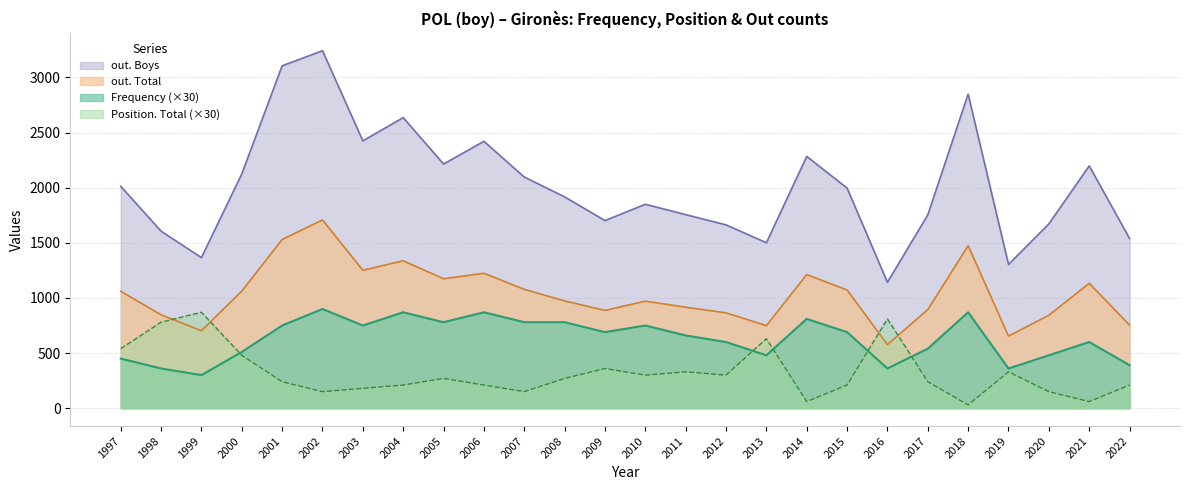

Reading left to right, extract all data points from this chart.

Frequency: 1997=450	1998=360	1999=300	2000=510	2001=750	2002=900	2003=750	2004=870	2005=780	2006=870	2007=780	2008=780	2009=690	2010=750	2011=660	2012=600	2013=480	2014=810	2015=690	2016=360	2017=540	2018=870	2019=360	2020=480	2021=600	2022=390
Position. Total: 1997=540	1998=780	1999=870	2000=480	2001=240	2002=150	2003=180	2004=210	2005=270	2006=210	2007=150	2008=270	2009=360	2010=300	2011=330	2012=300	2013=630	2014=60	2015=210	2016=810	2017=240	2018=30	2019=330	2020=150	2021=60	2022=210
out. Total: 1997=1061	1998=847	1999=703	2000=1062	2001=1530	2002=1708	2003=1251	2004=1337	2005=1174	2006=1224	2007=1078	2008=973	2009=887	2010=971	2011=916	2012=865	2013=749	2014=1212	2015=1072	2016=577	2017=894	2018=1474	2019=654	2020=843	2021=1133	2022=754
out. Boys: 1997=2013	1998=1606	1999=1366	2000=2125	2001=3106	2002=3243	2003=2425	2004=2636	2005=2215	2006=2421	2007=2097	2008=1917	2009=1702	2010=1850	2011=1756	2012=1663	2013=1501	2014=2284	2015=1997	2016=1142	2017=1754	2018=2849	2019=1304	2020=1672	2021=2198	2022=1540